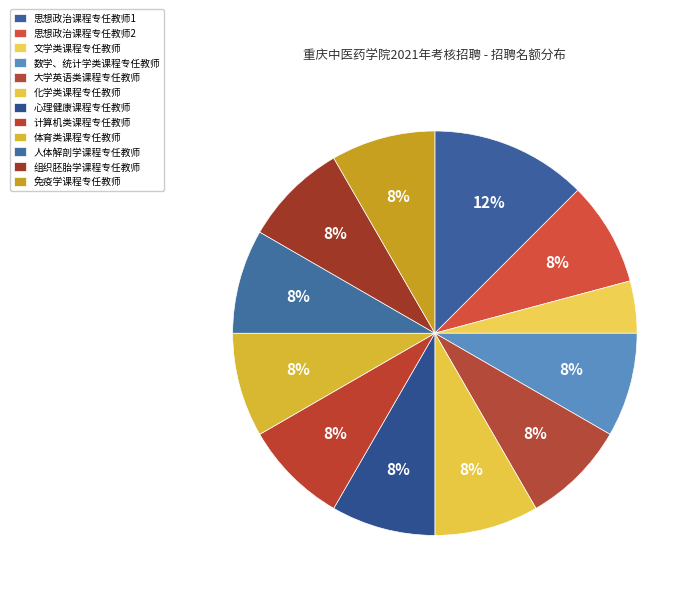

How many segments does this pie chart have?

12